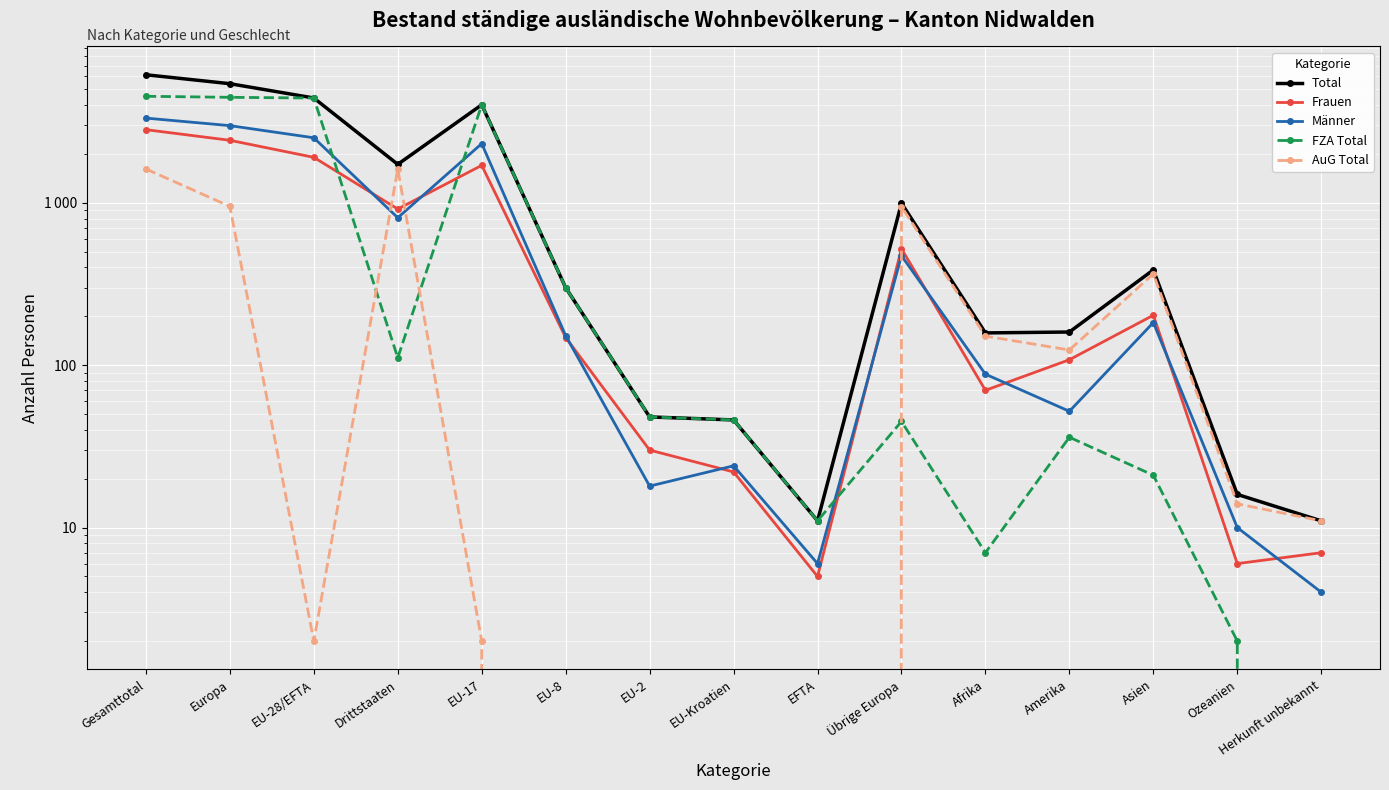

Is this an area chart (filled region under the line)?

No